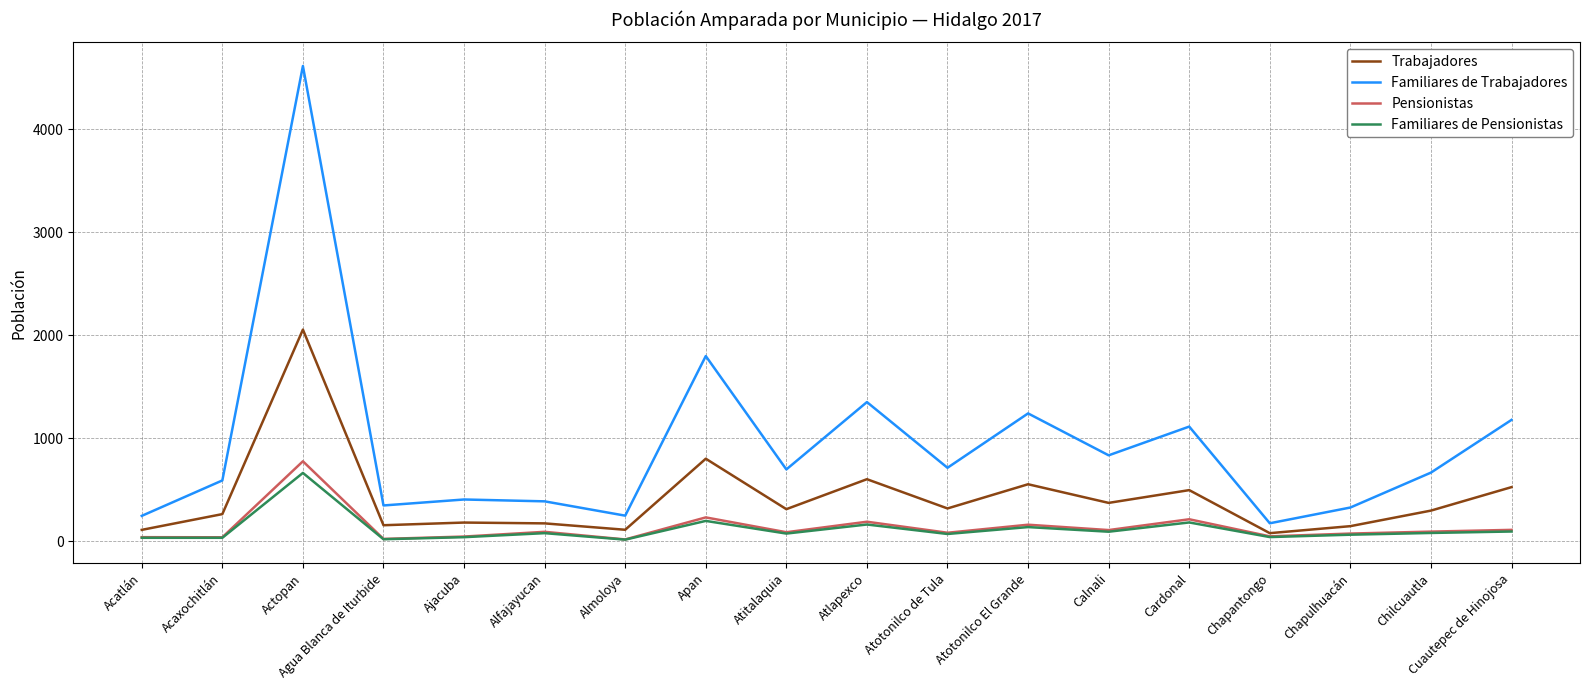

At how many categories does at least one series exceed 941?

6